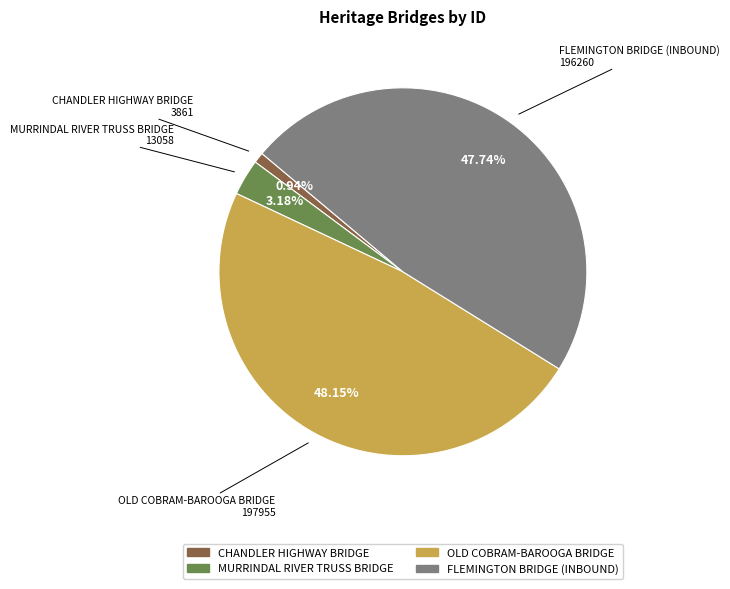

What percentage is NOT represented by CHANDLER HIGHWAY BRIDGE?

99.1%